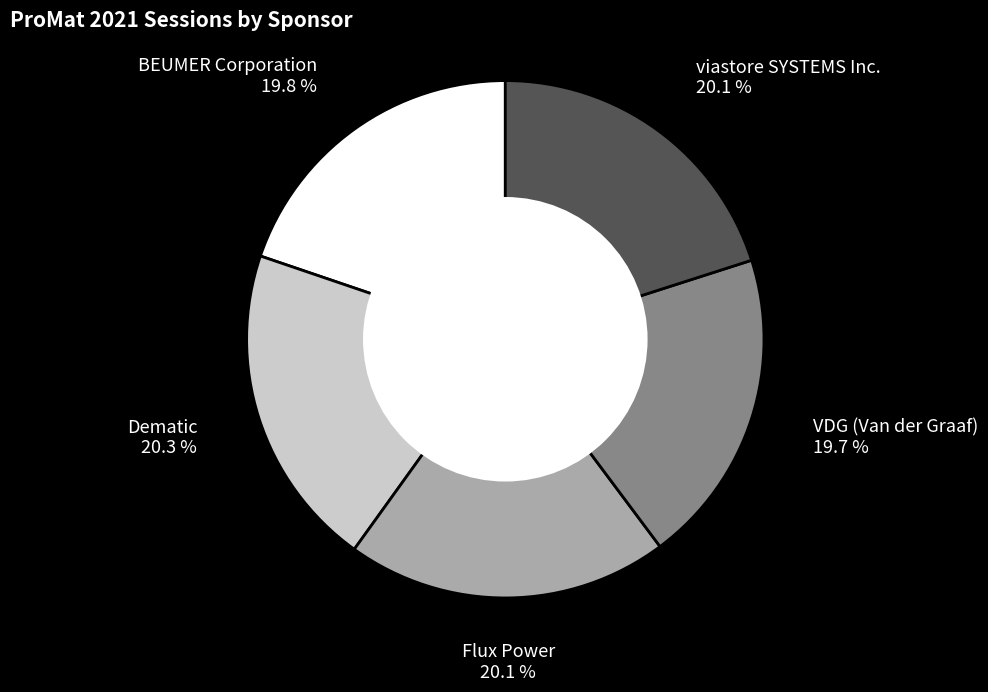

Is there a majority slice in this chart?

No